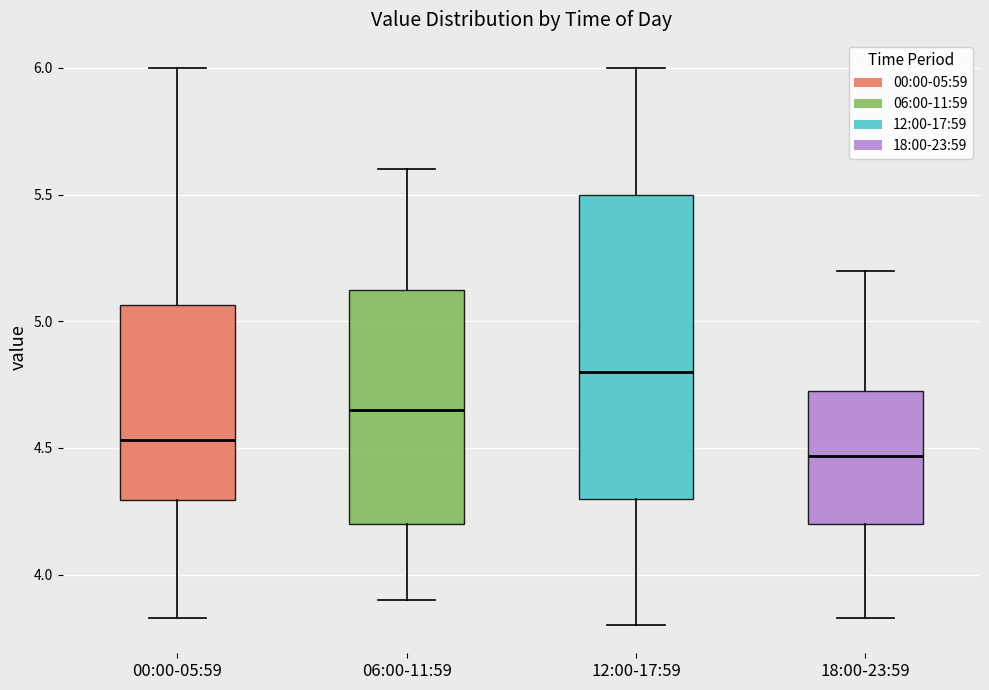

Reading left to right, read every box against the y-axis: the position of its median line, the range the box covers, and the ends of its whiskers. The values are not printed on the chart, so give them approximately, as read against the axis.

00:00-05:59: median 4.55, box 4.30 to 5.05, whiskers 3.85 to 6.00
06:00-11:59: median 4.65, box 4.20 to 5.15, whiskers 3.90 to 5.60
12:00-17:59: median 4.80, box 4.30 to 5.50, whiskers 3.80 to 6.00
18:00-23:59: median 4.45, box 4.20 to 4.75, whiskers 3.85 to 5.20